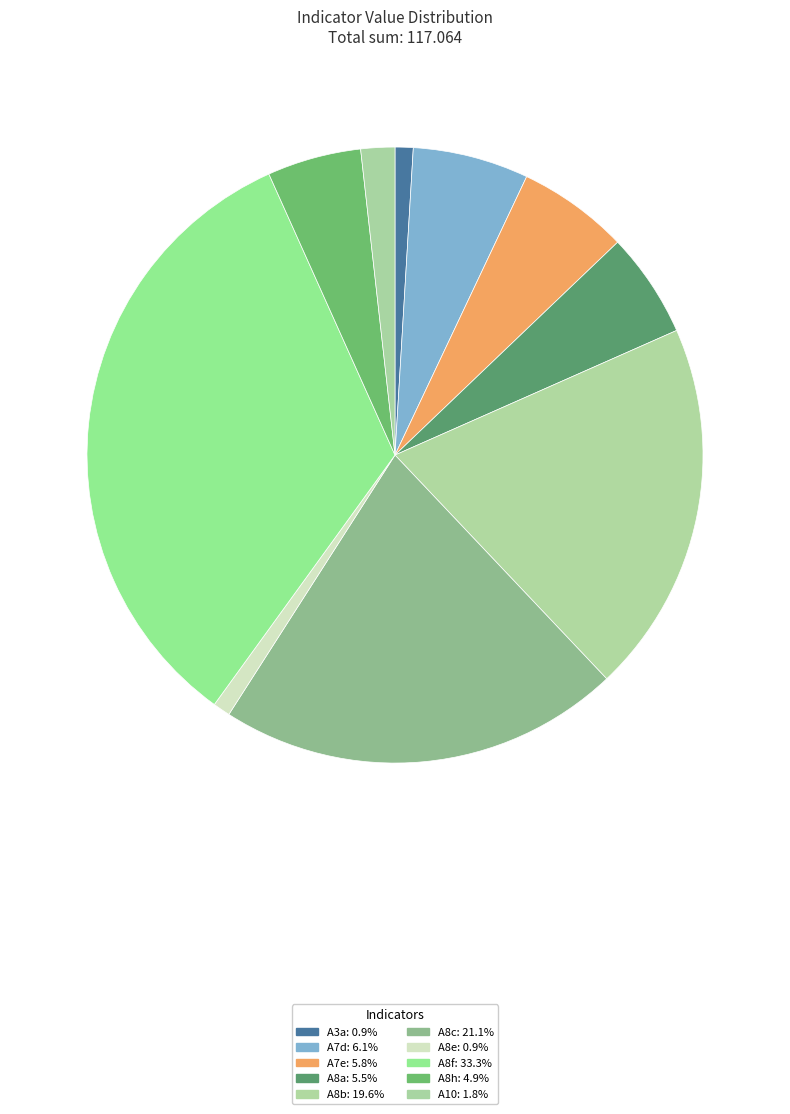

How many slices are in this pie chart?

10